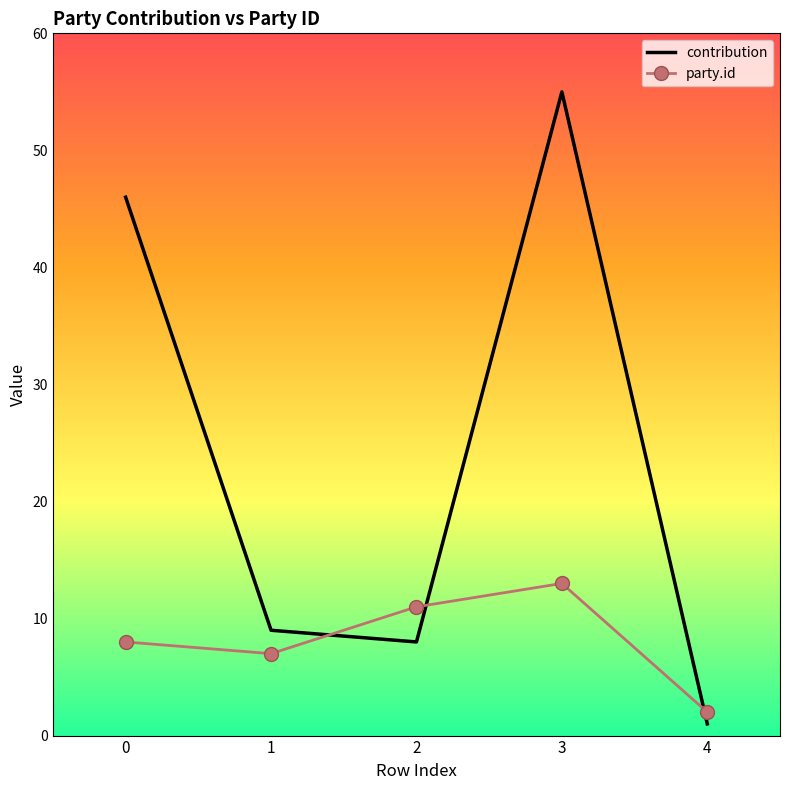

Reading right to left, list all the values displayed in this chart.

contribution: 4=1	3=55	2=8	1=9	0=46
party.id: 4=2	3=13	2=11	1=7	0=8